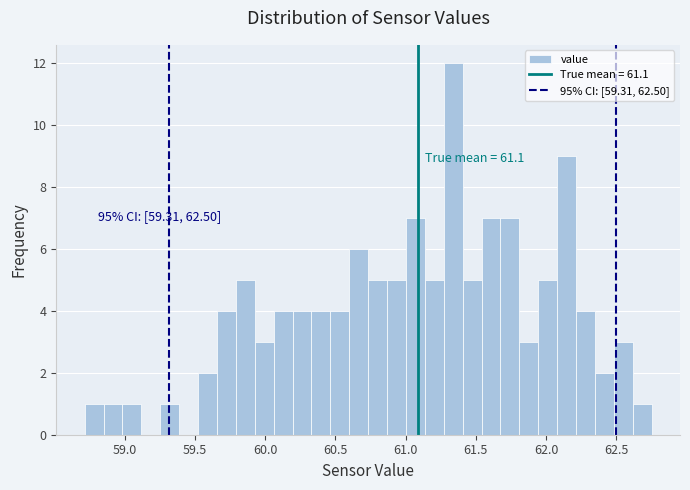

Read against the x-axis, roughly where is the centre of the tallest bar?

61.35